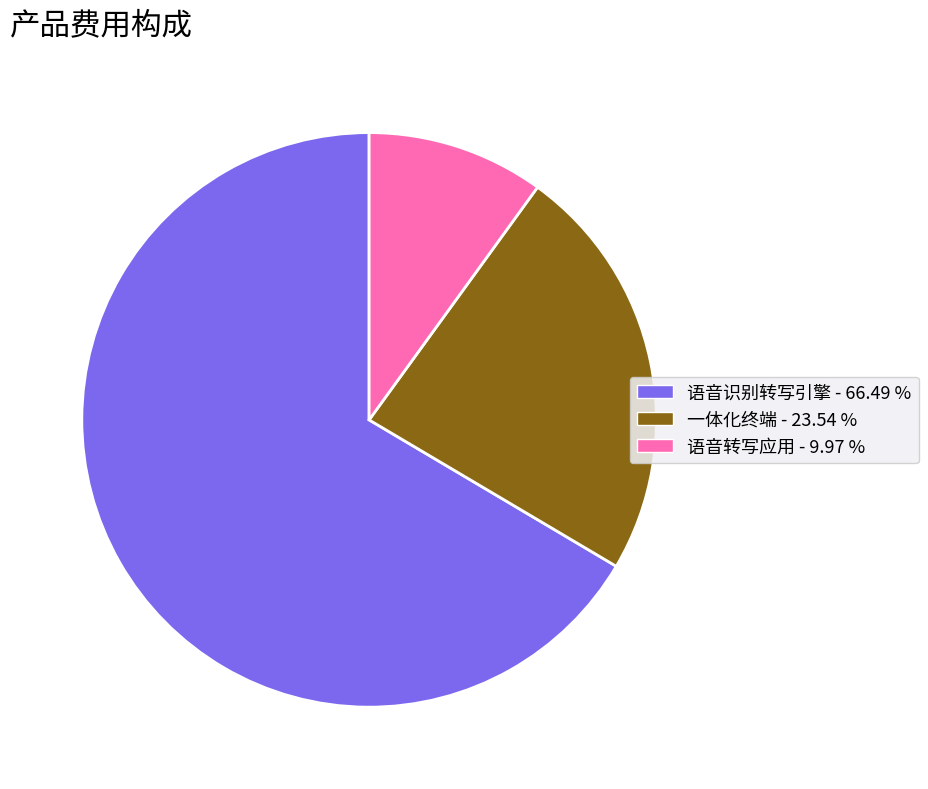

Is there a majority slice in this chart?

Yes